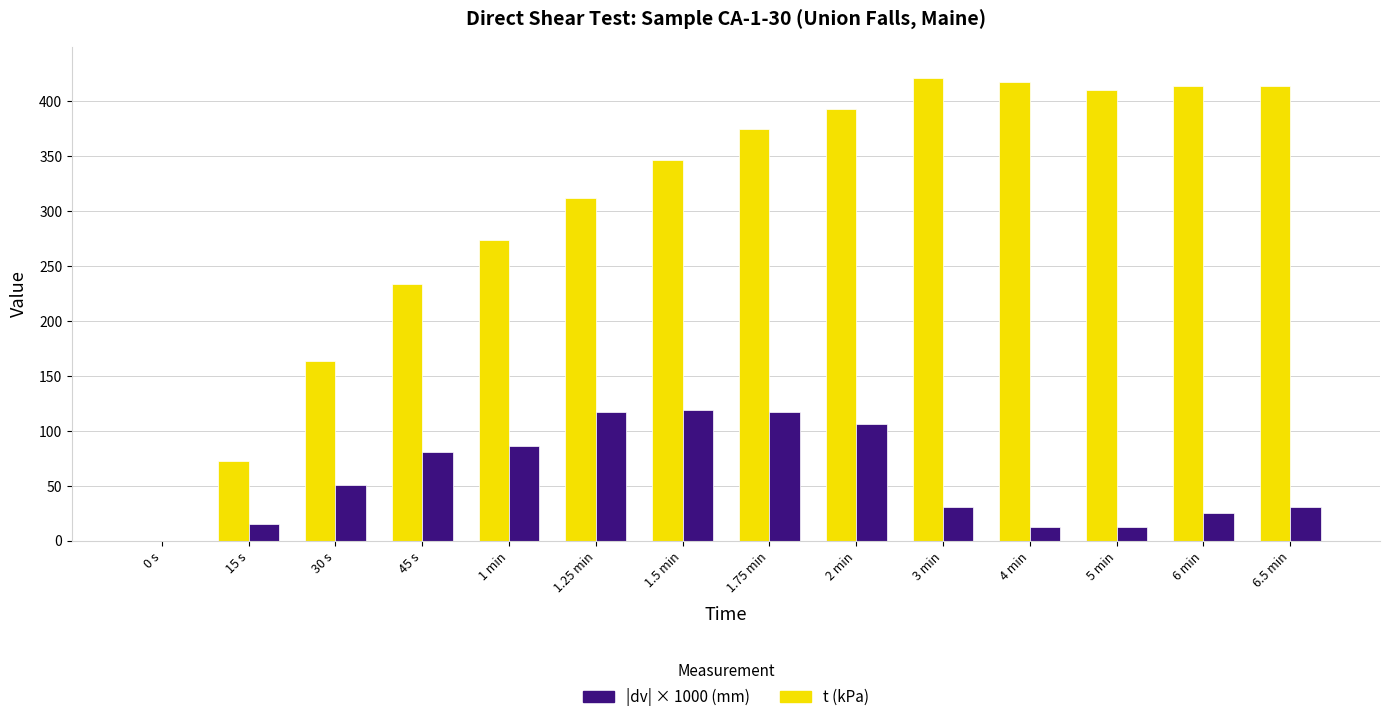

Reading left to right, list all the values displayed in this chart.

t (kPa): 0.0	72.8	164.0	233.7	274.0	312.3	346.8	374.7	392.8	421.5	417.7	410.4	413.8	413.8
|dv| × 1000 (mm): 0.0	15.2	50.8	81.3	86.4	116.8	119.4	116.8	106.7	30.5	12.7	12.7	25.4	30.5